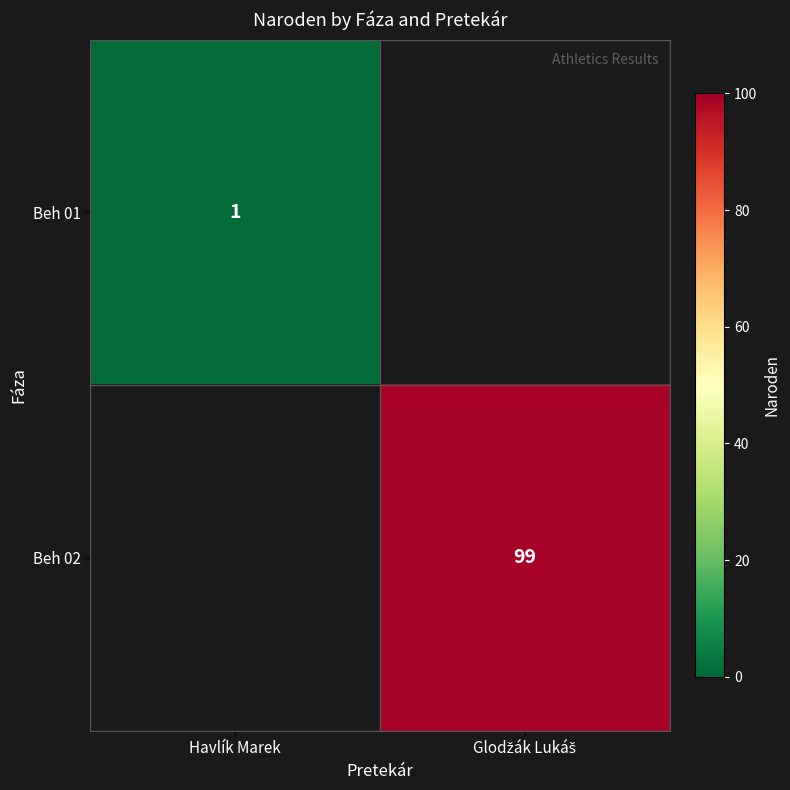

The value of Beh 01 at Havlík Marek is 1. True or false?

True